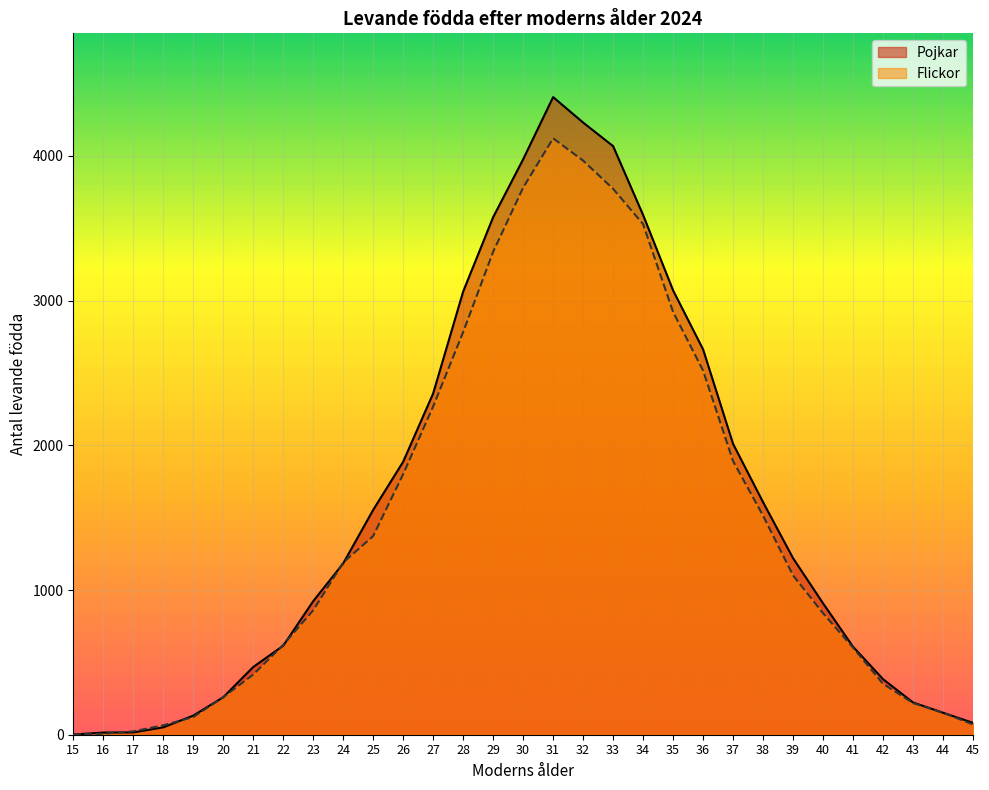

Reading left to right, list all the values displayed in this chart.

Pojkar: 1	15	16	51	132	259	468	615	923	1184	1554	1887	2359	3063	3577	3977	4407	4231	4068	3592	3071	2663	2010	1607	1220	908	608	384	223	152	82
Flickor: 1	7	23	65	122	259	416	621	860	1190	1373	1801	2269	2783	3338	3781	4122	3968	3773	3529	2922	2517	1891	1514	1101	840	602	352	219	152	71